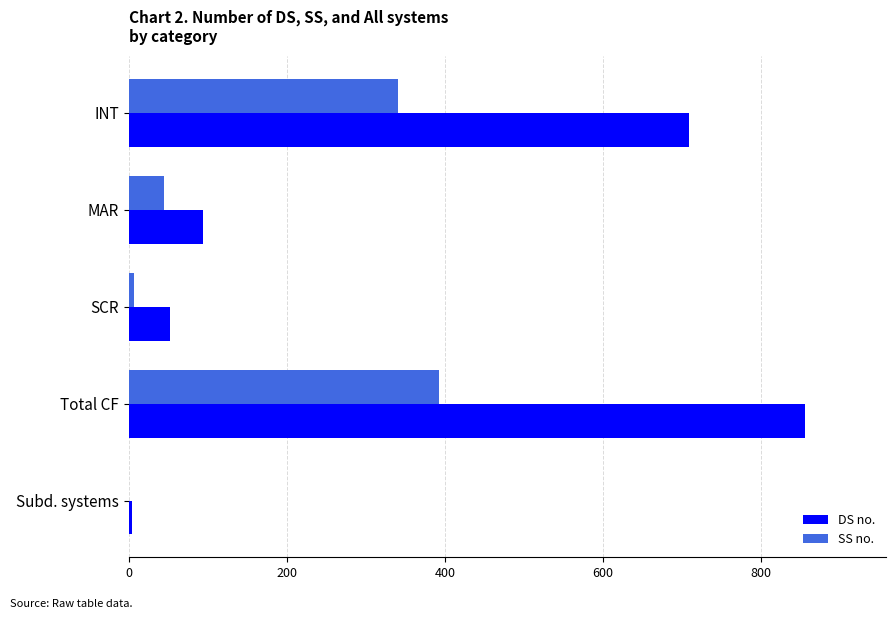

The value of SS no. at INT is 157. True or false?

False